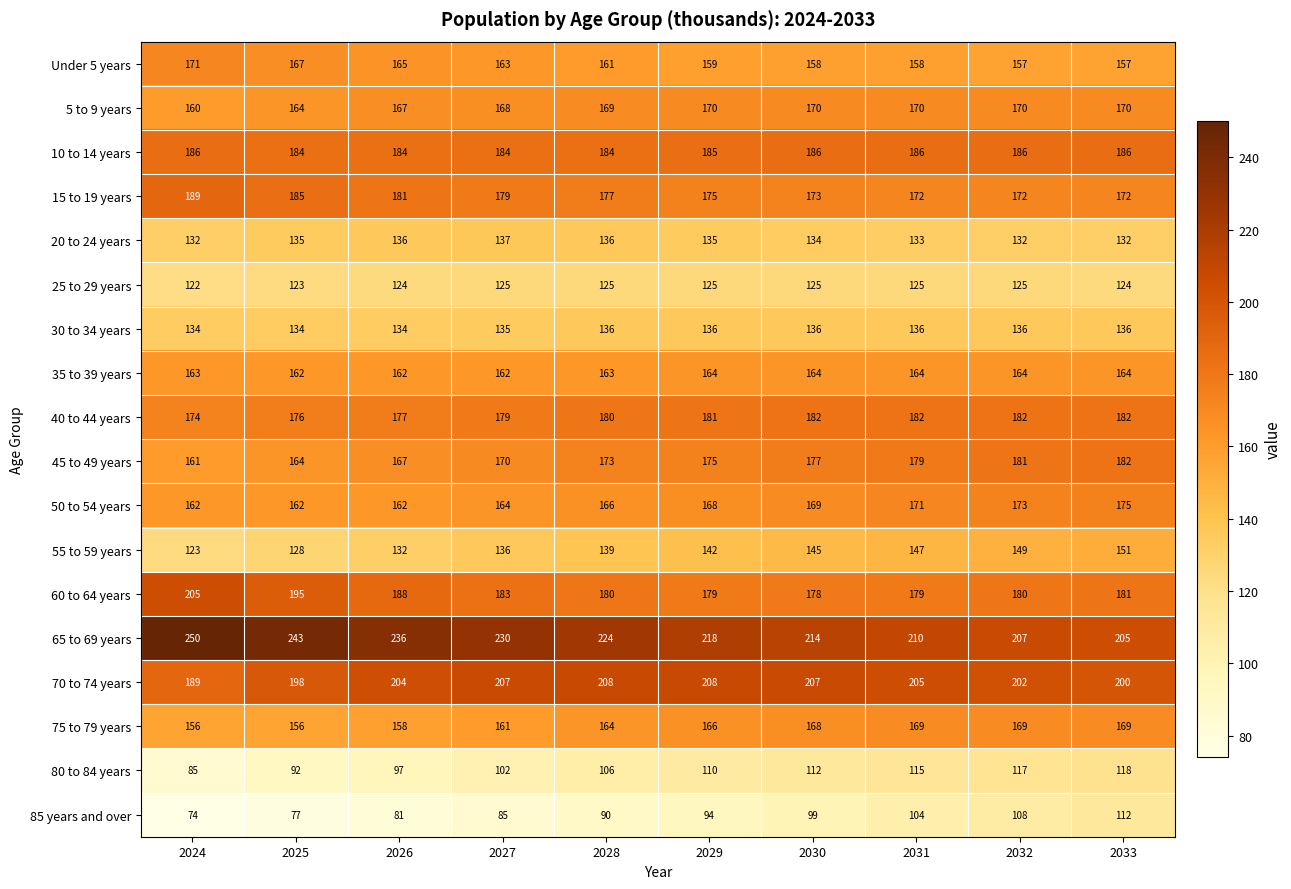

At which category does the chart reach its minimum across all series?

2024